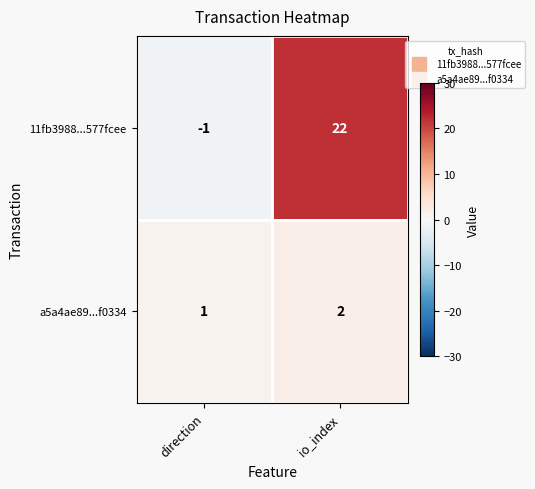

How many values in 11fb3988...577fcee are below zero?

1